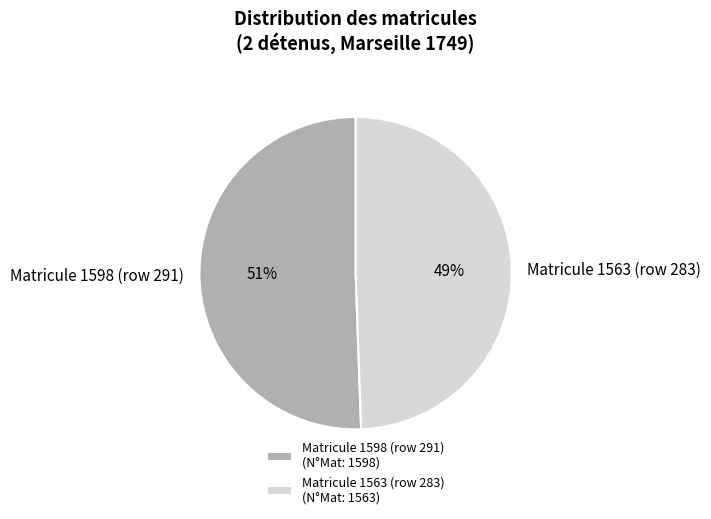

Between Matricule 1598 (row 291) and Matricule 1563 (row 283), which is larger?

Matricule 1598 (row 291)